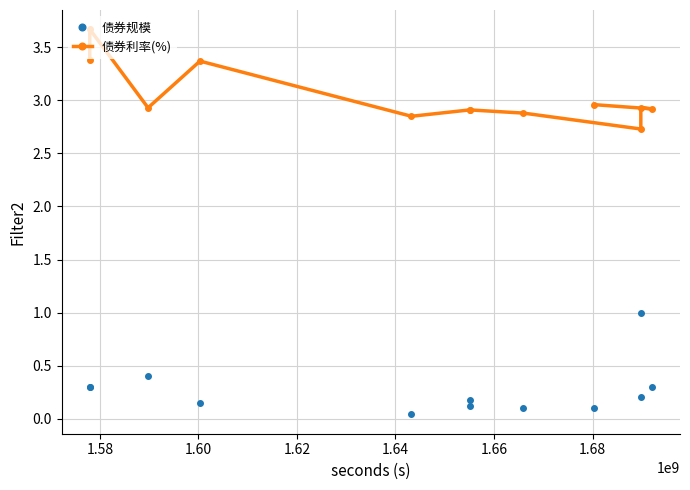

The value of 债券规模 at 10 is 0.4. True or false?

False